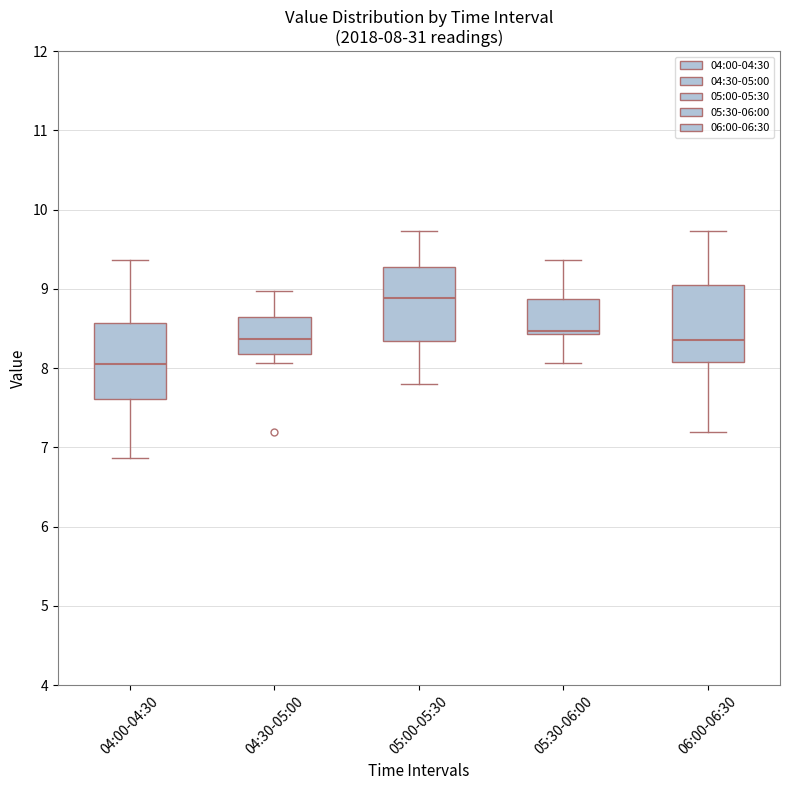

Which box's median line is the highest?

05:00-05:30